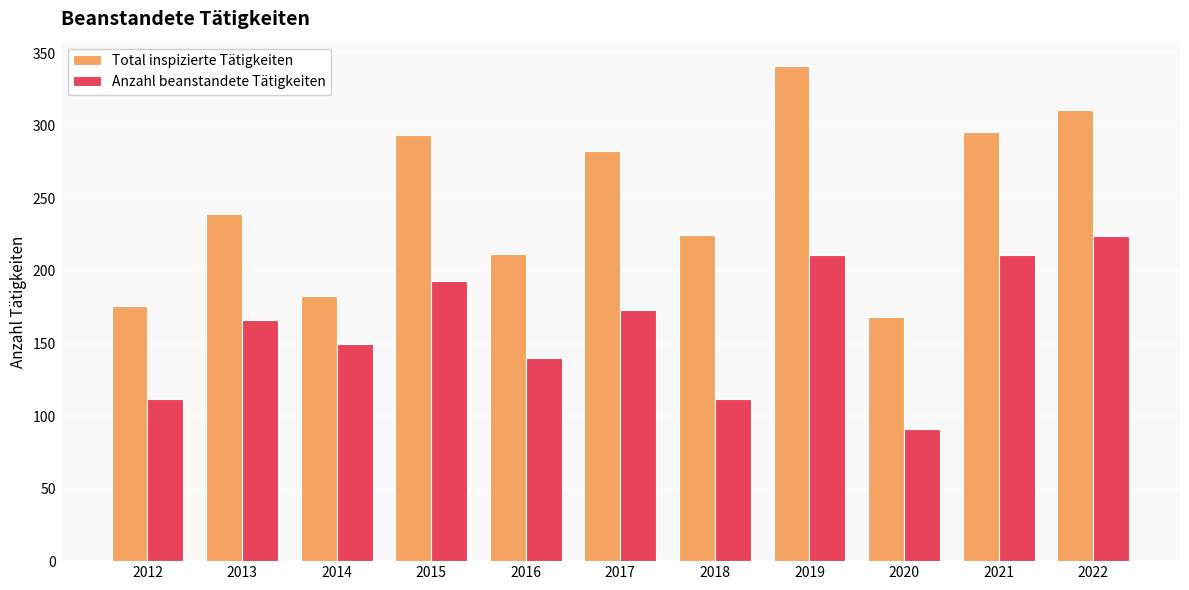

What is the maximum value shown in the chart?

341